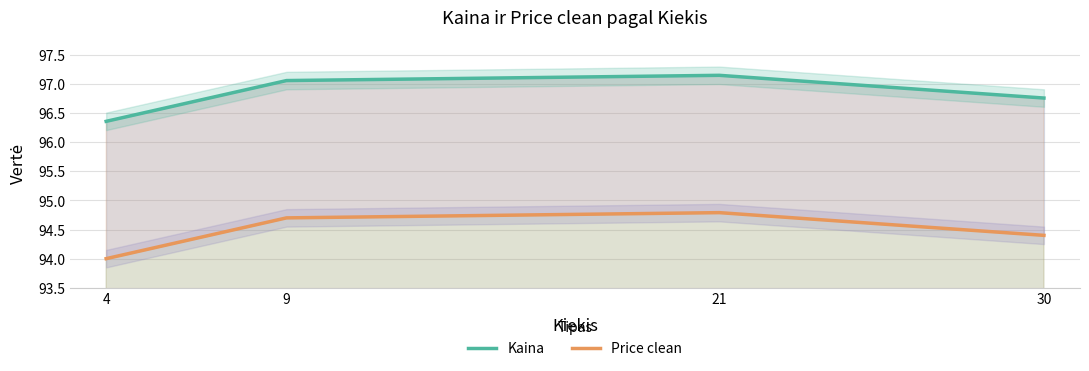

What value does the Price clean series have at 9?

94.7